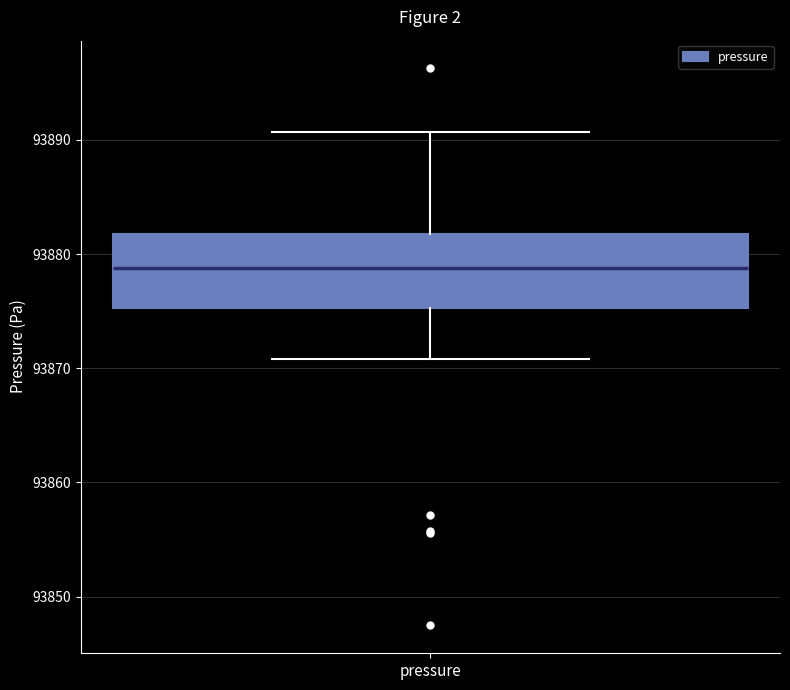

Read this box plot against the y-axis: the position of the median line, the range covered by the box, and the ends of both whiskers. The values are not printed on the chart, so give them approximately, as read against the axis.

median 93879, box 93875 to 93882, whiskers 93871 to 93891